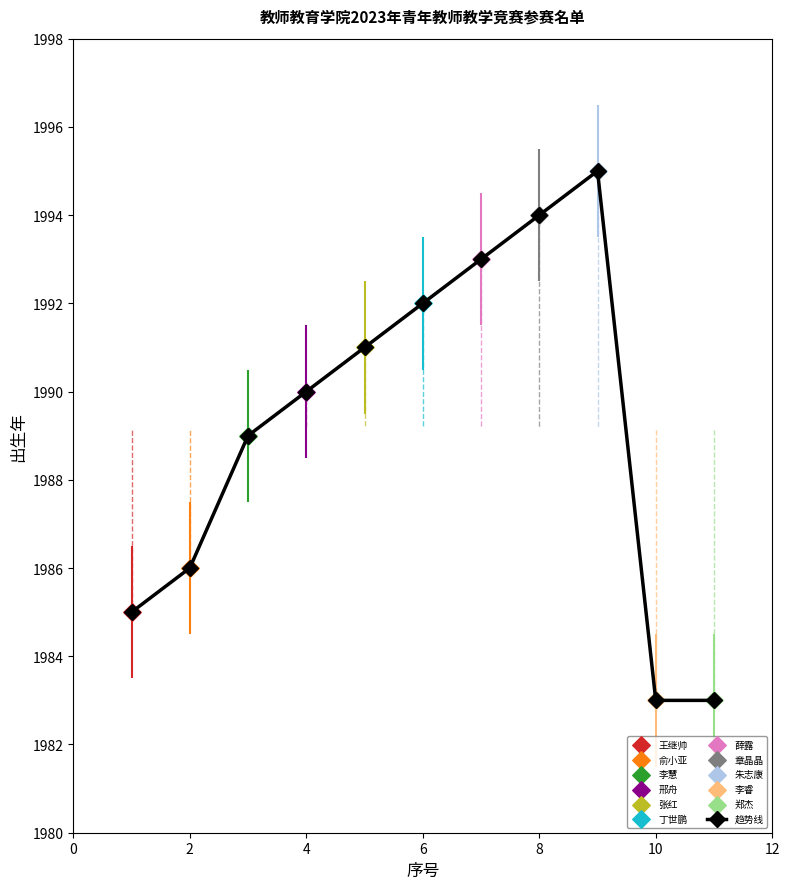

How many interior local peaks (higher than both neighbors) does the data have?

1